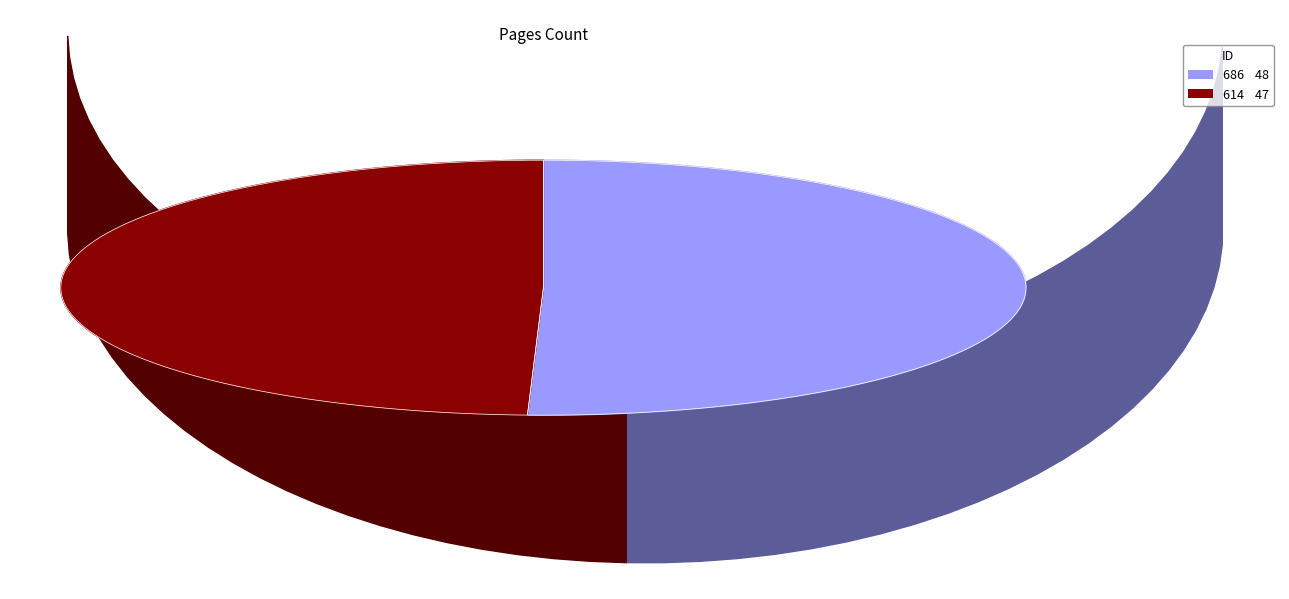

How many segments does this pie chart have?

2